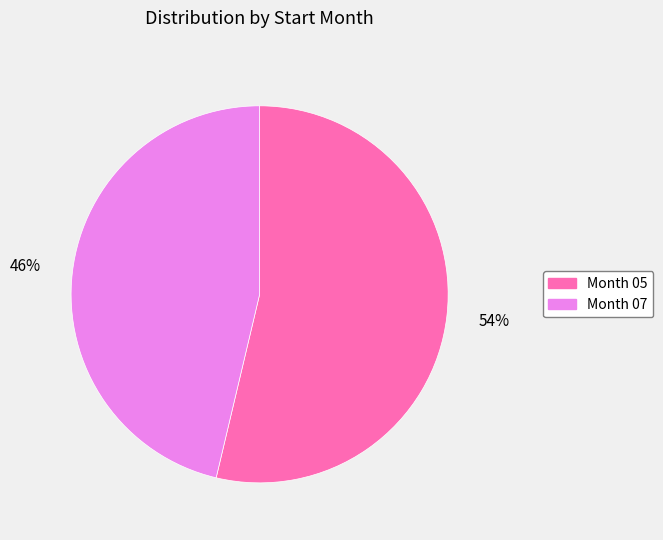

The Month 05 slice represents 54% of the pie. True or false?

True